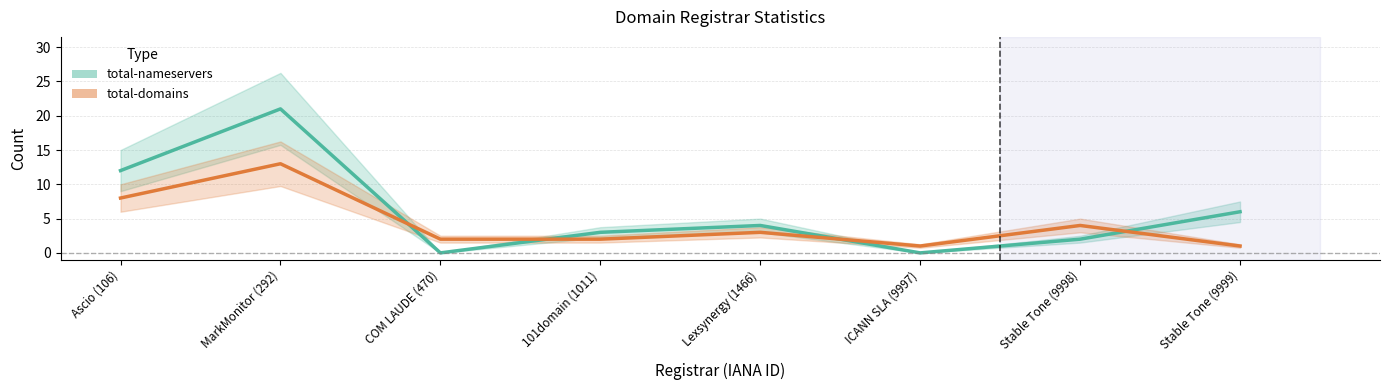

What are all the series names shown in the legend?

total-nameservers, total-domains